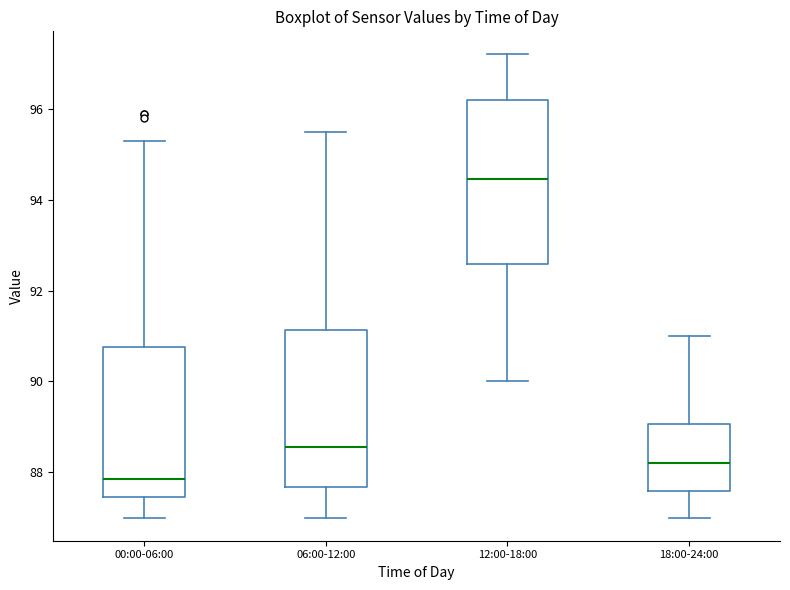

Where does the upper whisker of the box for 12:00-18:00 end on the y-axis? The values are not printed on the chart, so give them approximately, as read against the axis.

97.2